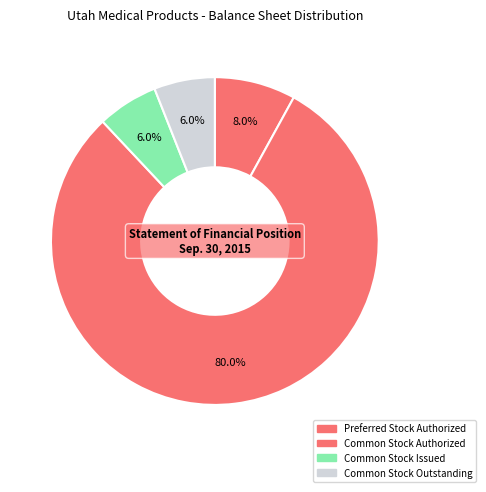

Combined, do Preferred Stock Authorized and Common Stock Issued account for over 50%?

No